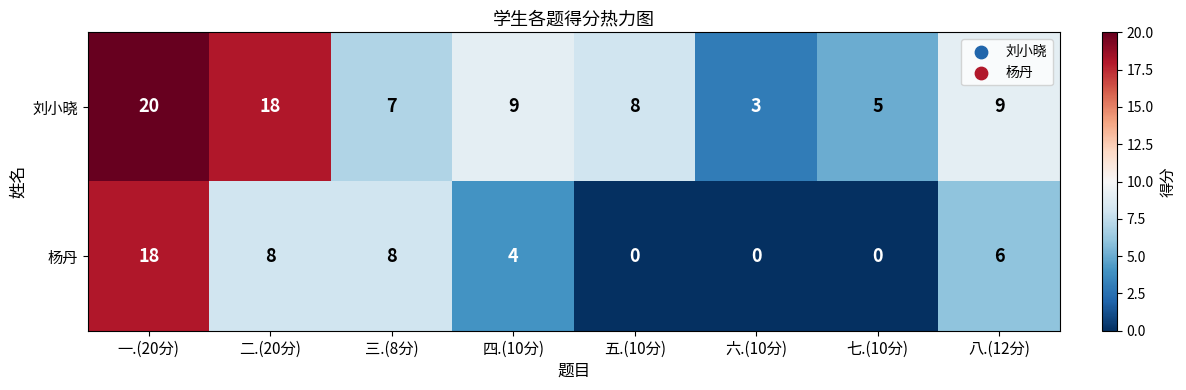

Rank the series by their maximum value, from lowest to highest.

杨丹, 刘小晓